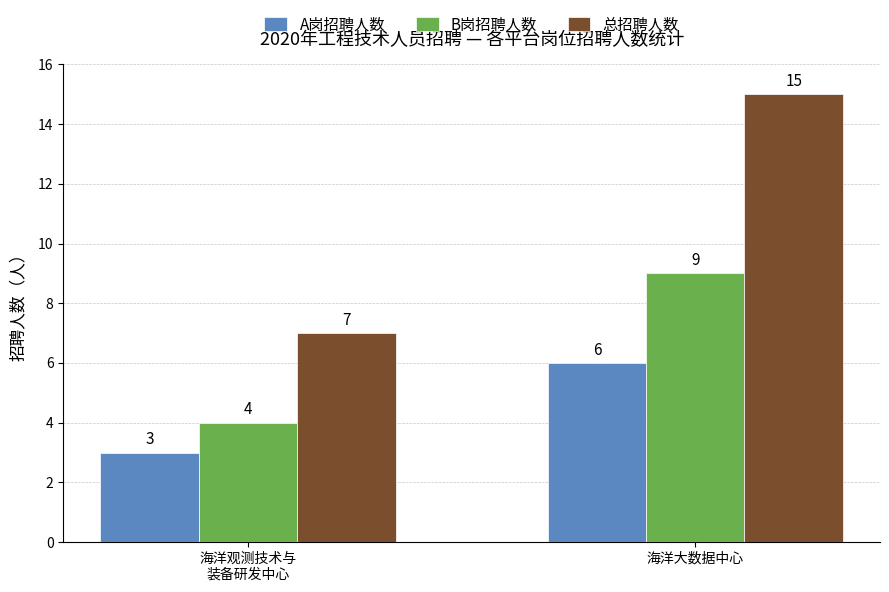

Reading left to right, what are all the values shown in this chart?

A岗招聘人数: 海洋观测技术与
装备研发中心=3	海洋大数据中心=6
B岗招聘人数: 海洋观测技术与
装备研发中心=4	海洋大数据中心=9
总招聘人数: 海洋观测技术与
装备研发中心=7	海洋大数据中心=15